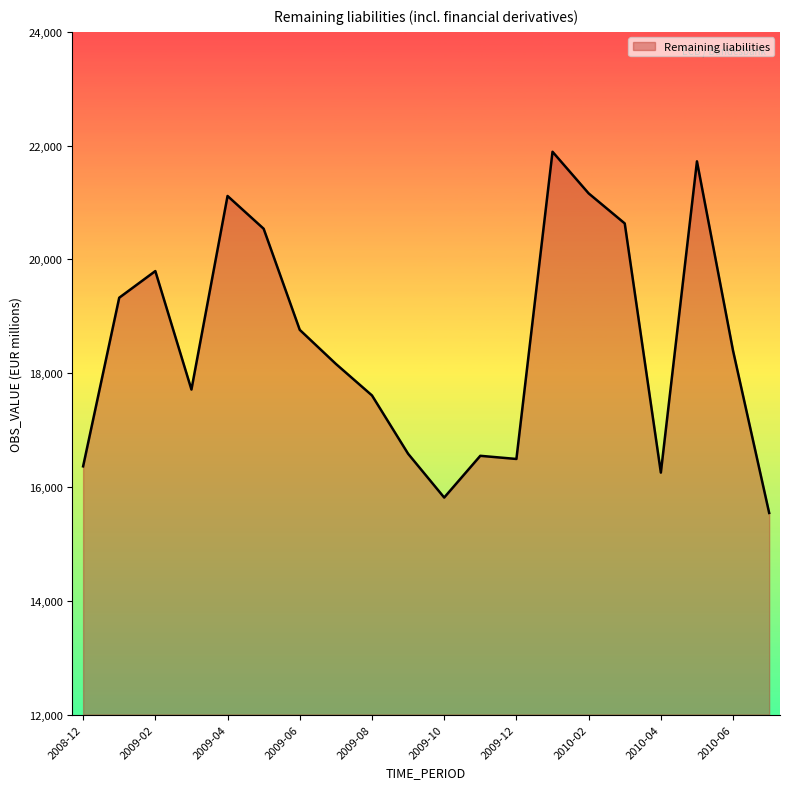

How many lines are shown in the chart?

1